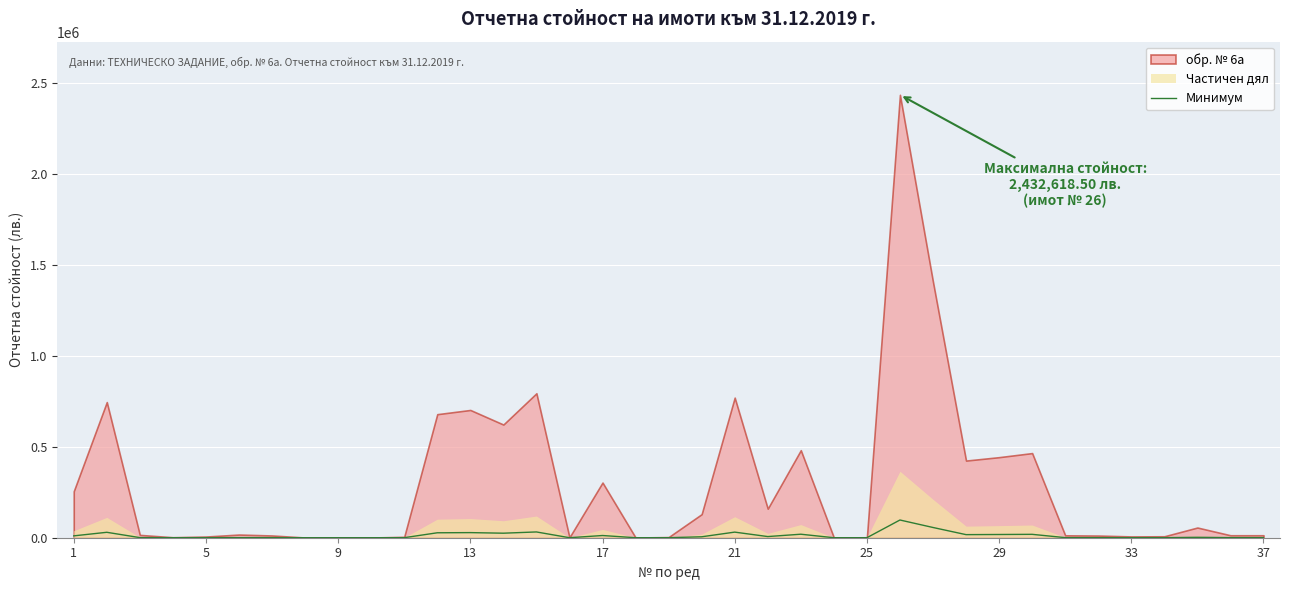

How many interior local peaks (higher than both neighbors) does the data have?

10